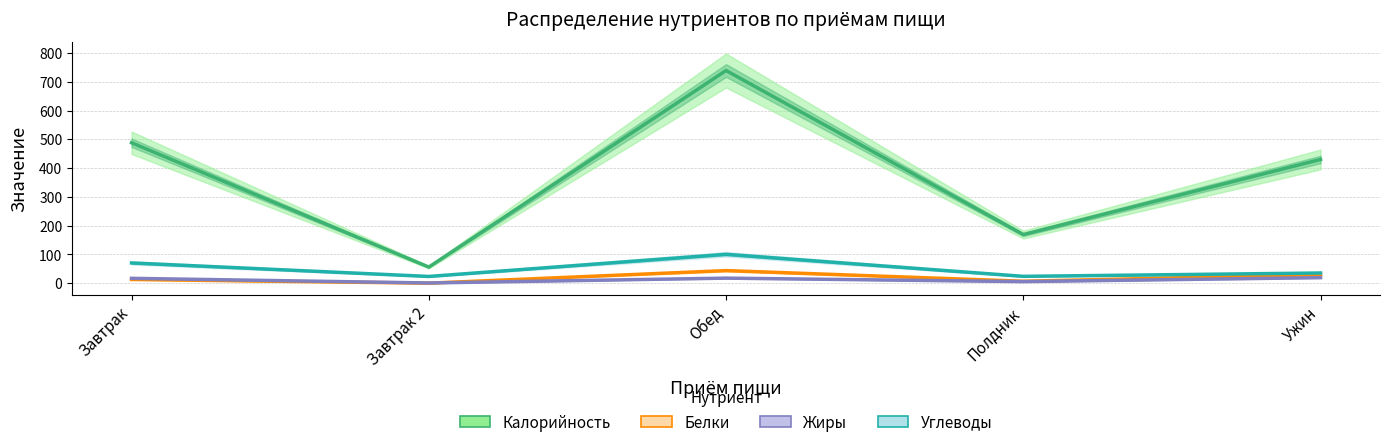

Reading left to right, what are all the values shown in this chart?

Калорийность: 488.0	56.0	739.0	169.0	430.0
Белки: 13.0	0.1	43.8	6.8	29.8
Жиры: 16.9	0.8	17.6	5.6	19.4
Углеводы: 70.4	23.5	100.4	23.8	35.5